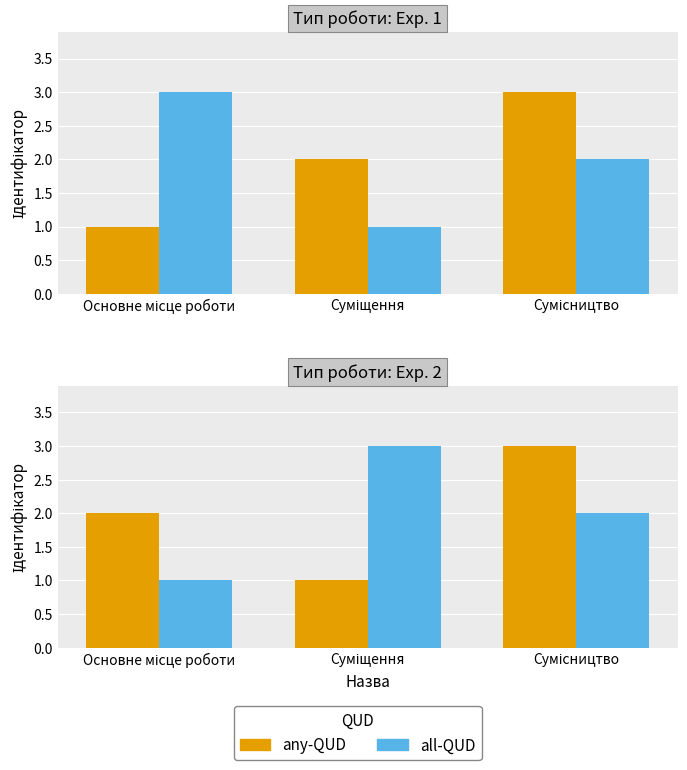

What is the total value across all series at Основне місце роботи?

3